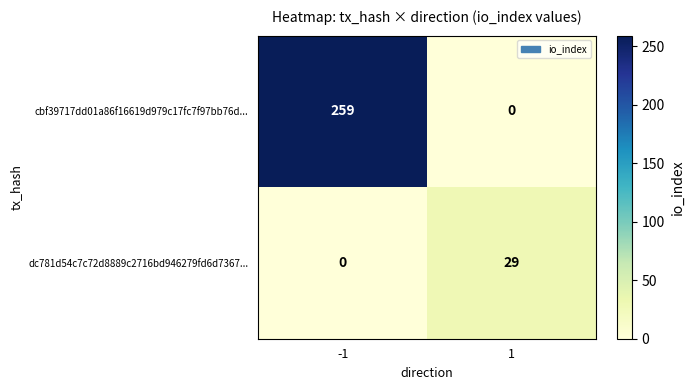

Which series has the widest spread of values?

cbf39717dd01a86f16619d979c17fc7f97bb76d...